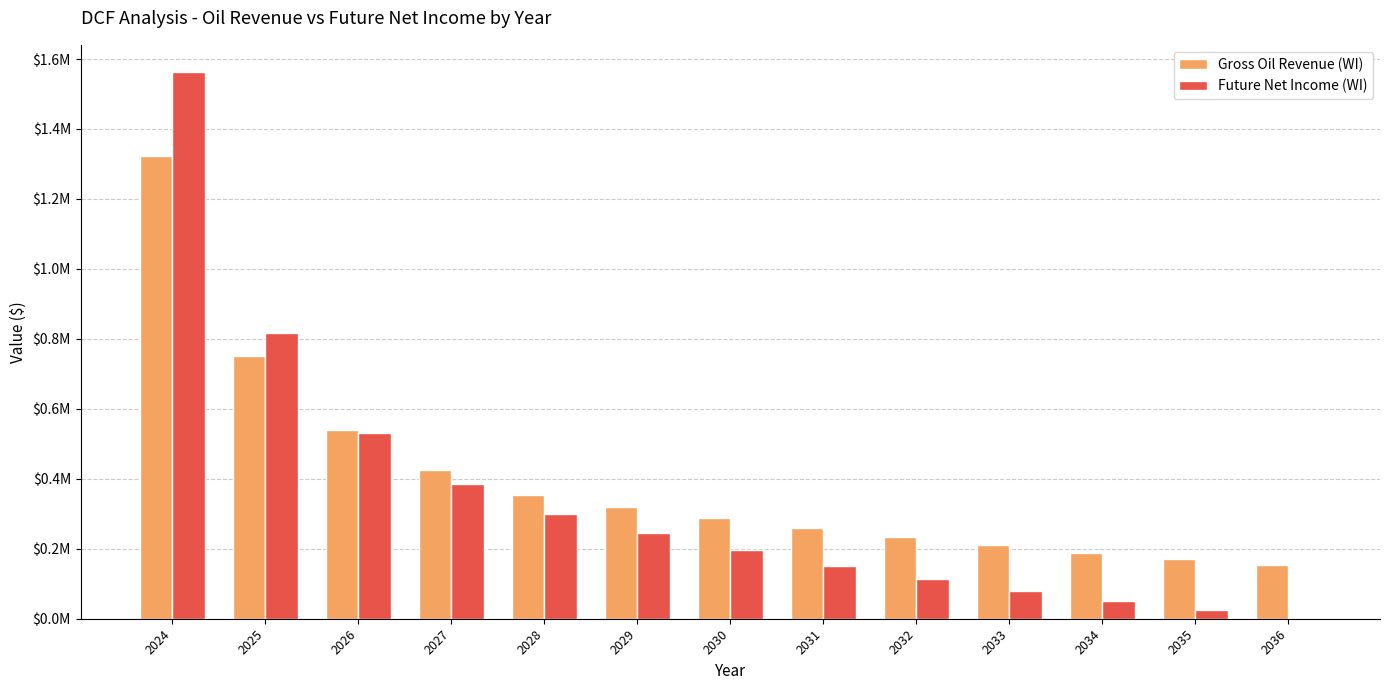

What are all the series names shown in the legend?

Gross Oil Revenue (WI), Future Net Income (WI)